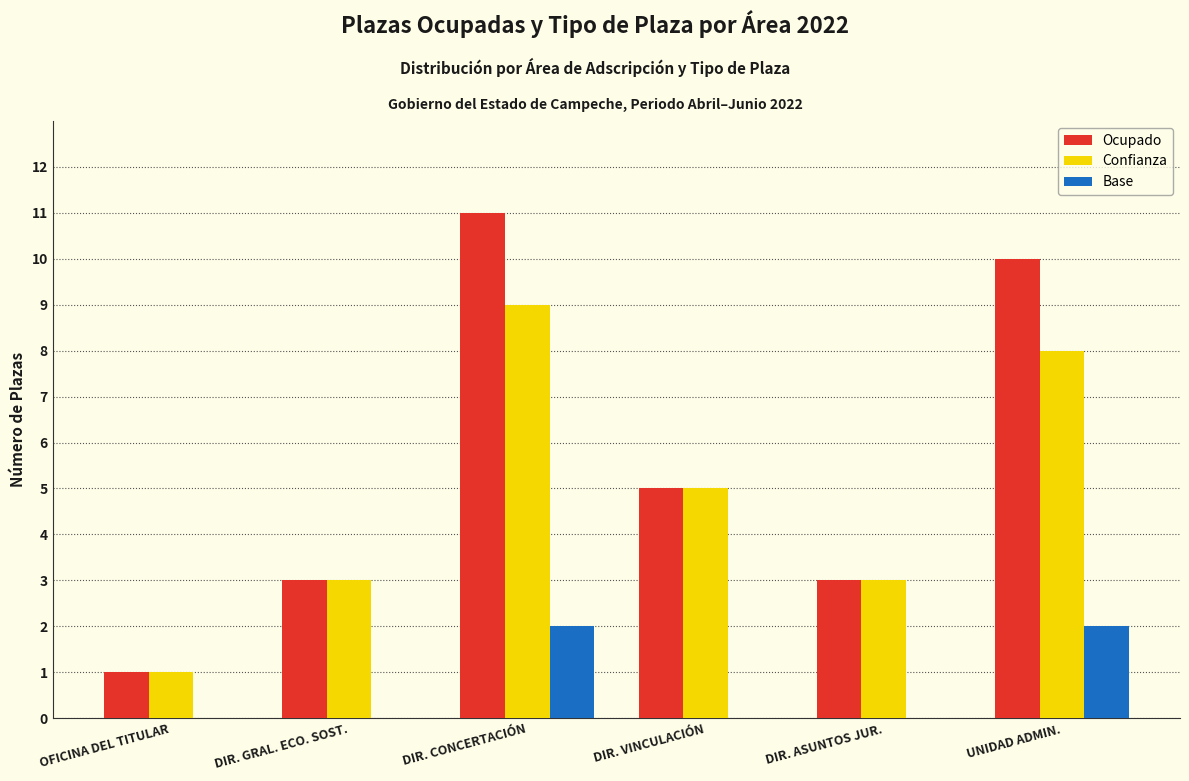

At which category is the sum across all series the highest?

DIR. CONCERTACIÓN